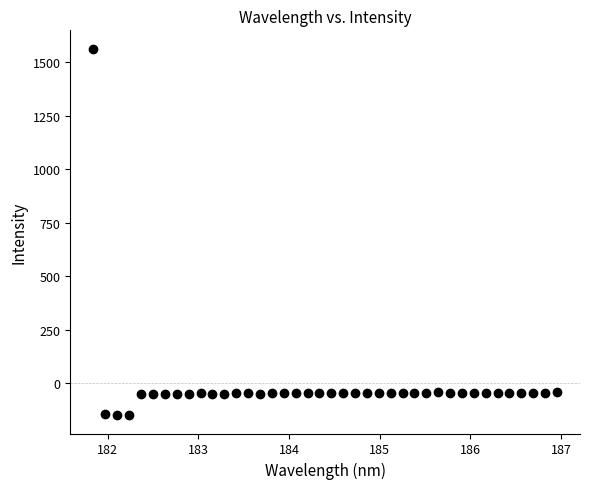

What is the range of X values (max minus min)?

5.1